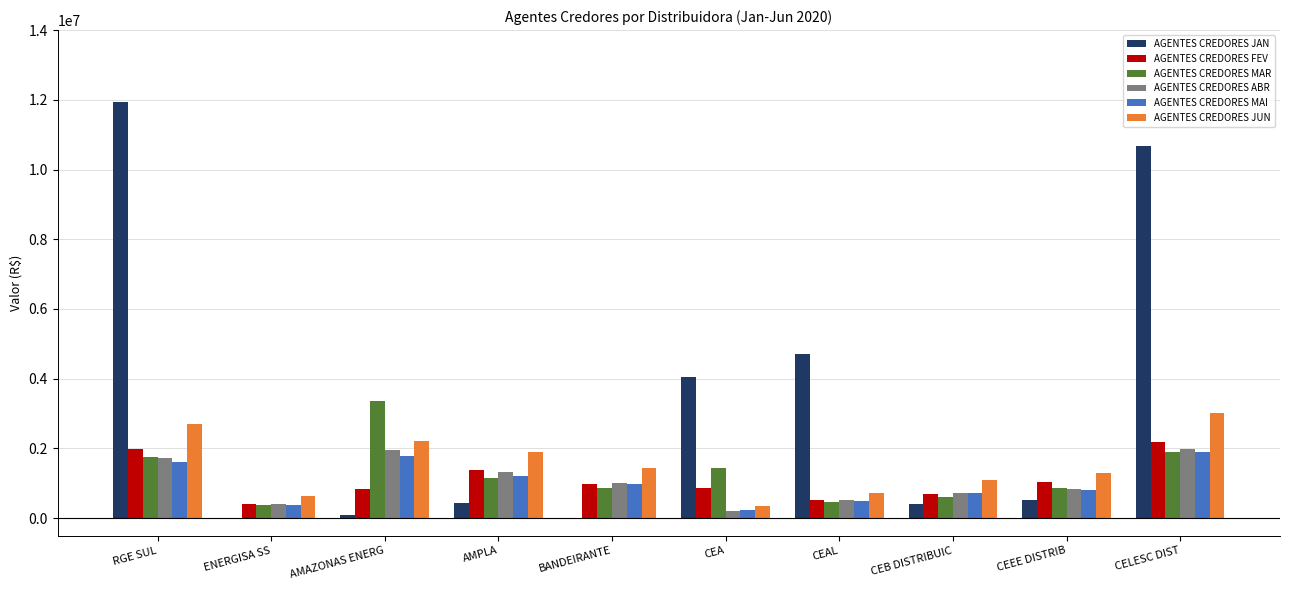

What is the total value across all series at CEB DISTRIBUIC?

4255758.0